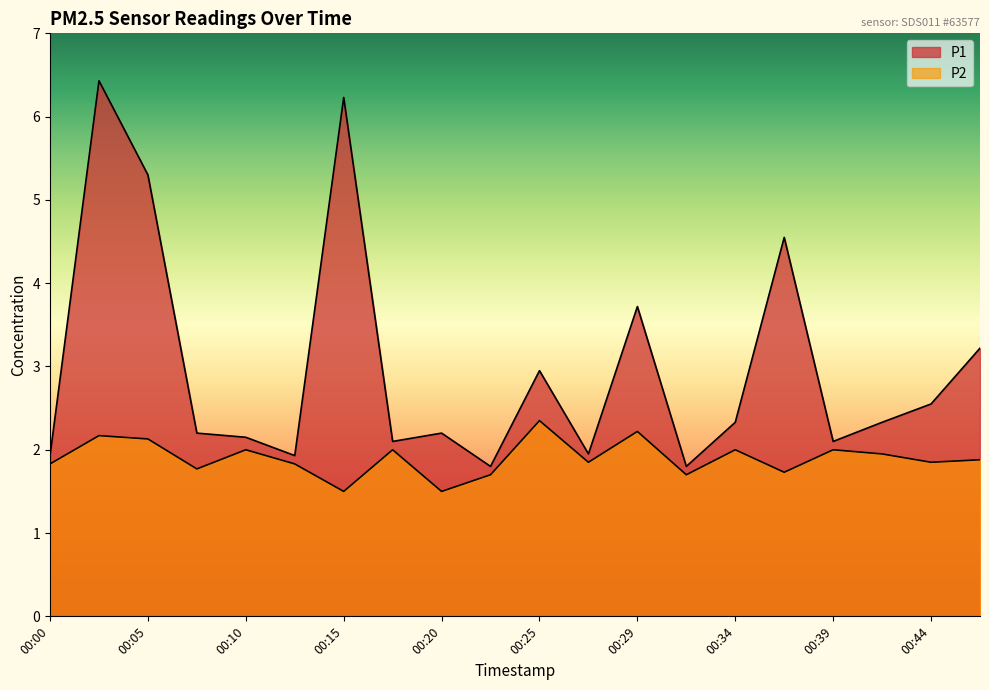

True or false: P2 has more than 1 interior local peaks.

True